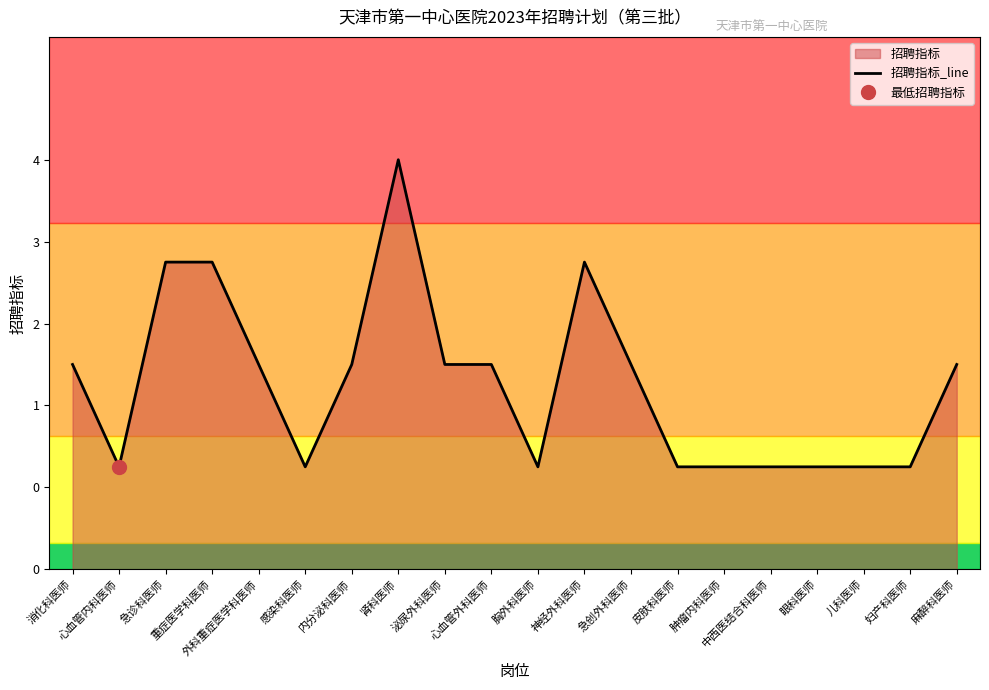

Approximately how many times larger is the value at 中西医结合科医师 compared to 消化科医师?

0.5